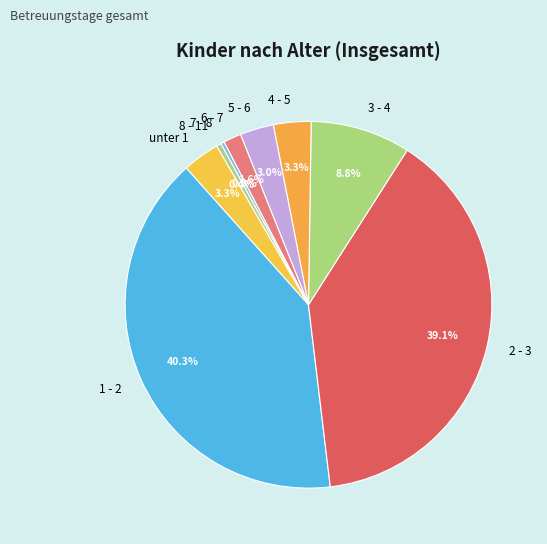

What portion of the pie excludes 7 - 8?

99.7%